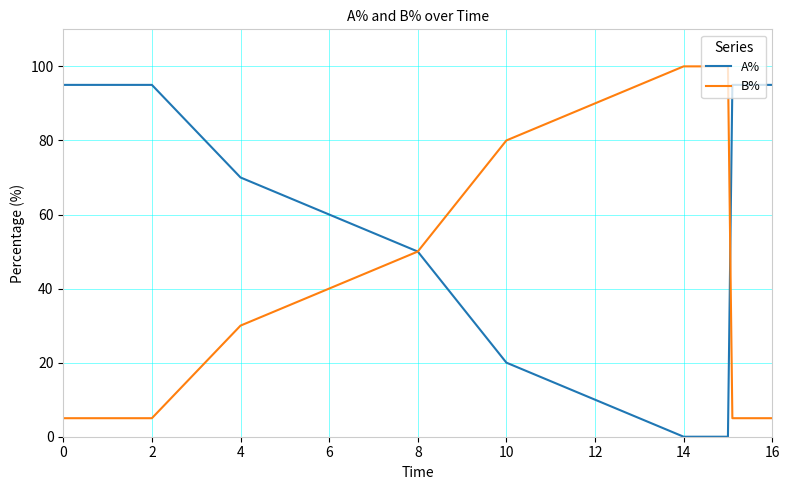

How many B% values are between 5 and 80?

7